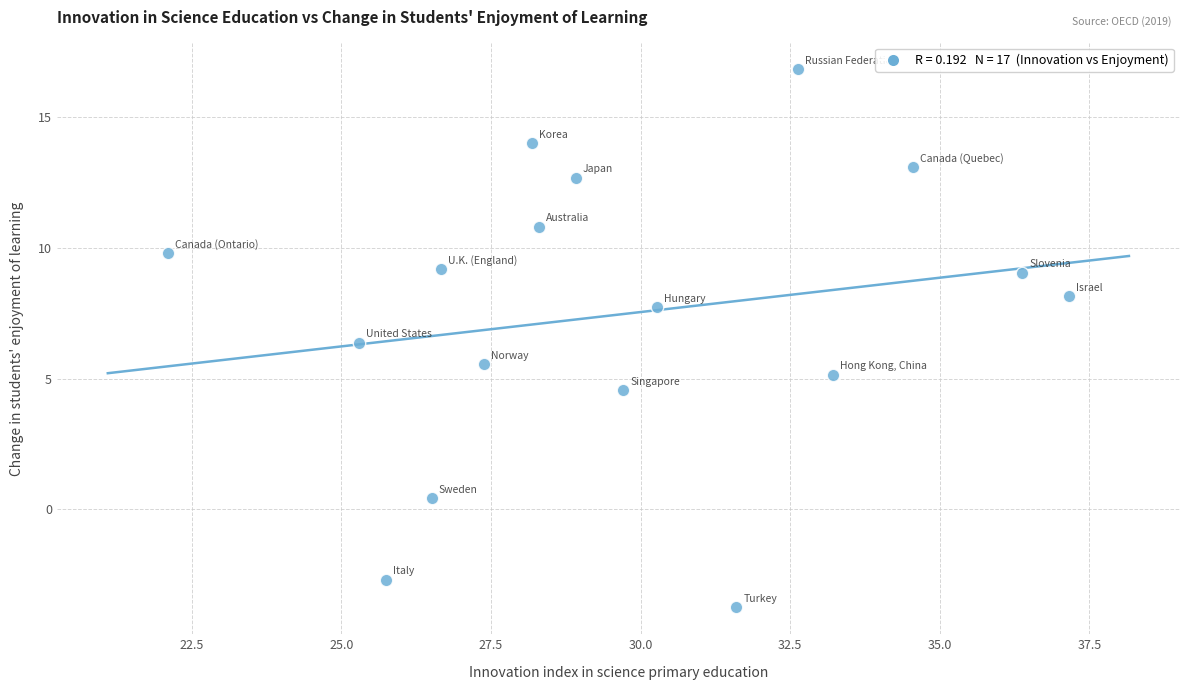

What is the range of Y values (max minus min)?

20.6